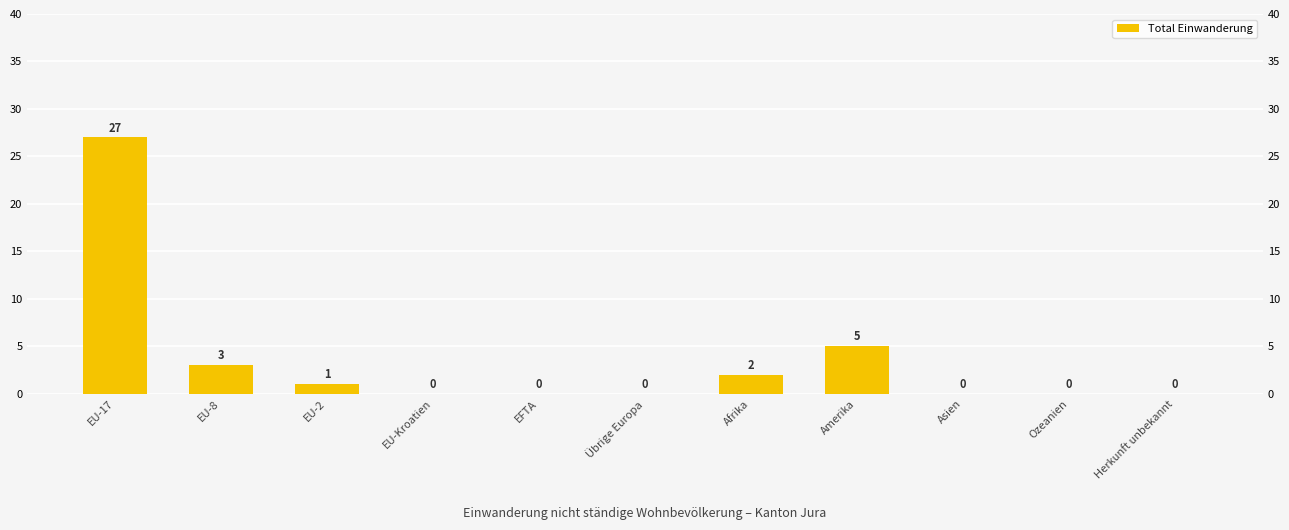

True or false: the data shows 0 at EU-2.

False